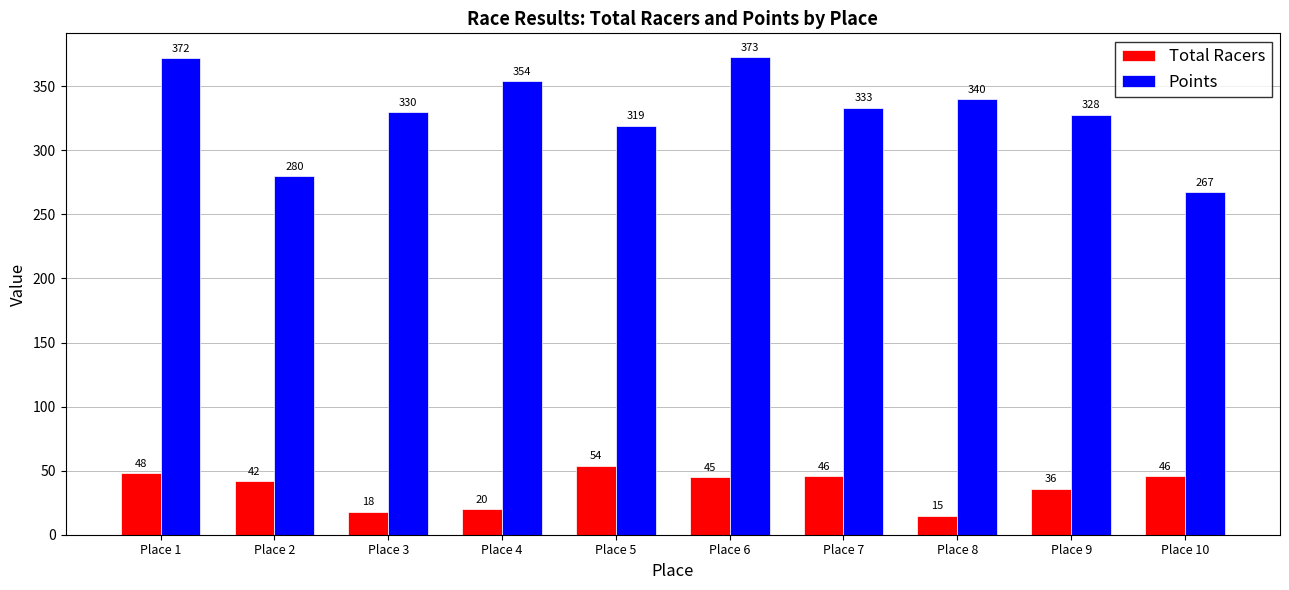

At which label does Total Racers first exceed 45?

Place 1